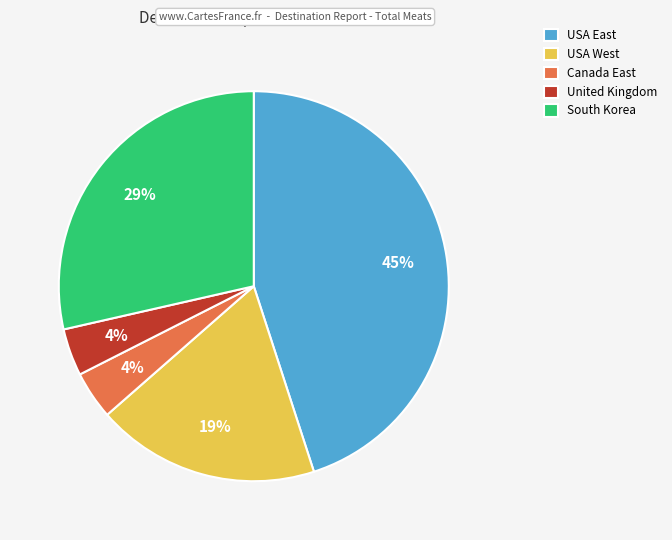

To the nearest percent, what is the difference between the USA West and South Korea slice percentages?

10%